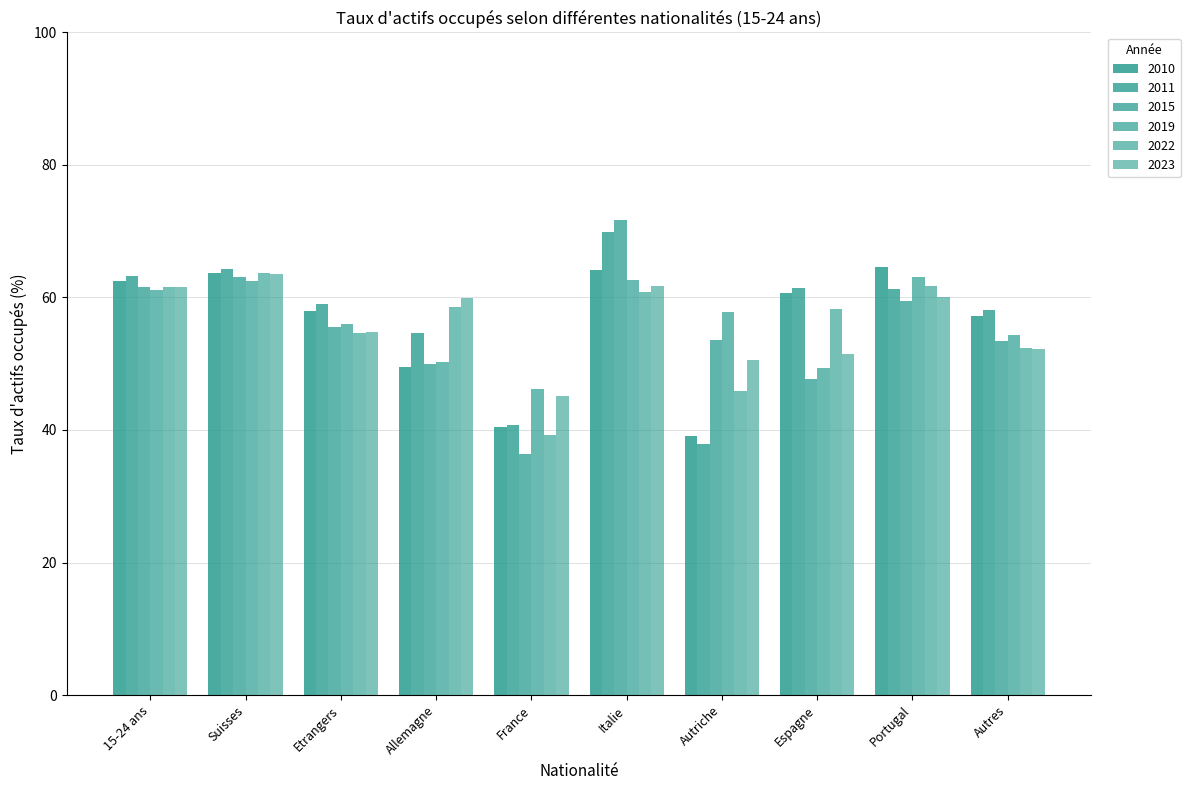

How many bars are there in total?

60